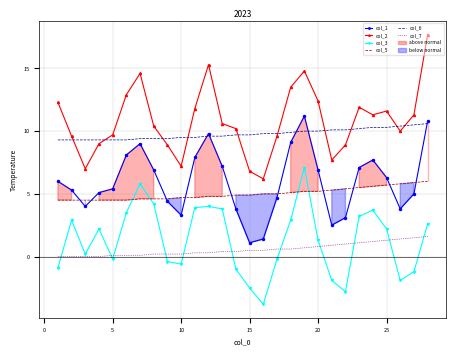

True or false: col_5 and col_6 cross at least once.

False